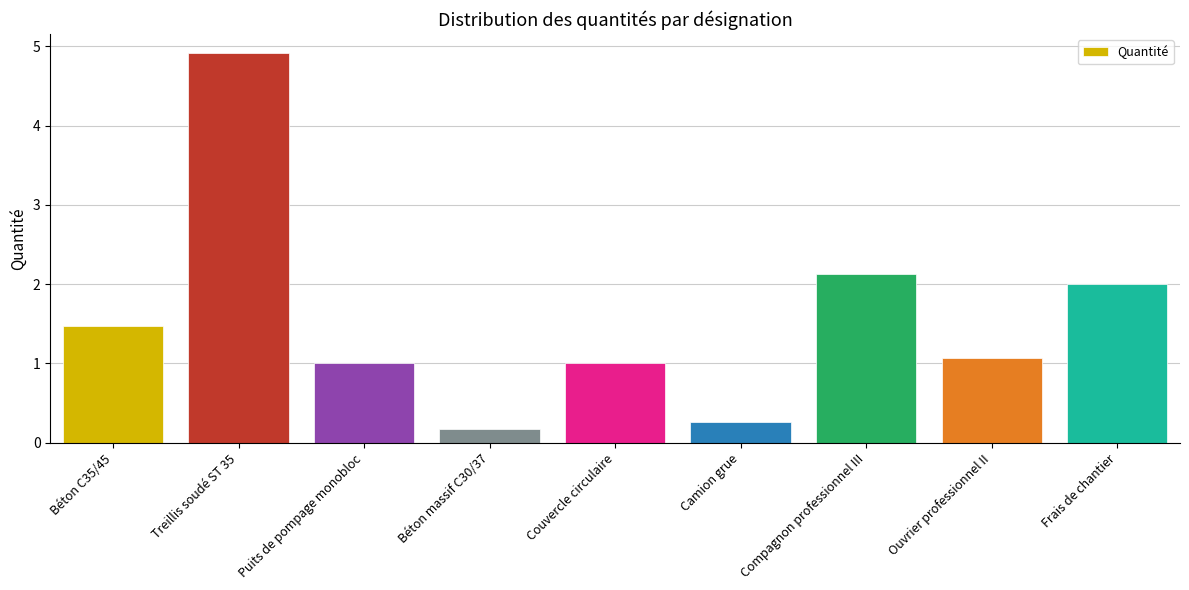

Reading left to right, list all the values displayed in this chart.

1.5	4.9	1.0	0.2	1.0	0.3	2.1	1.1	2.0